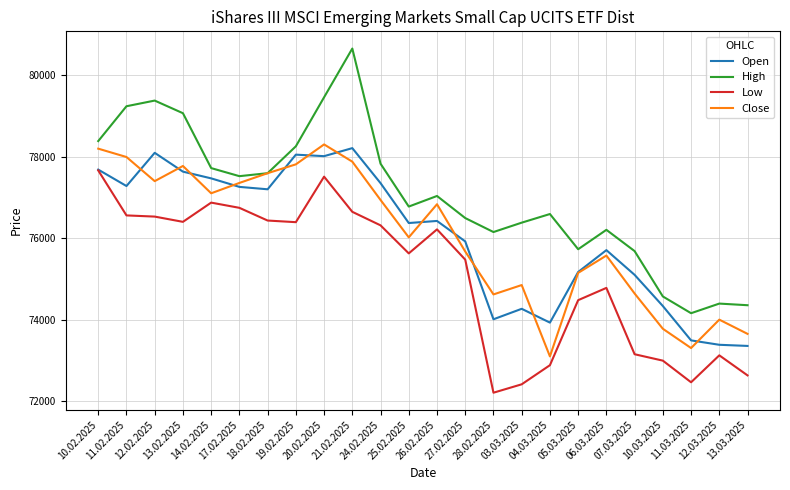

What position from the right is 10.02.2025?

24